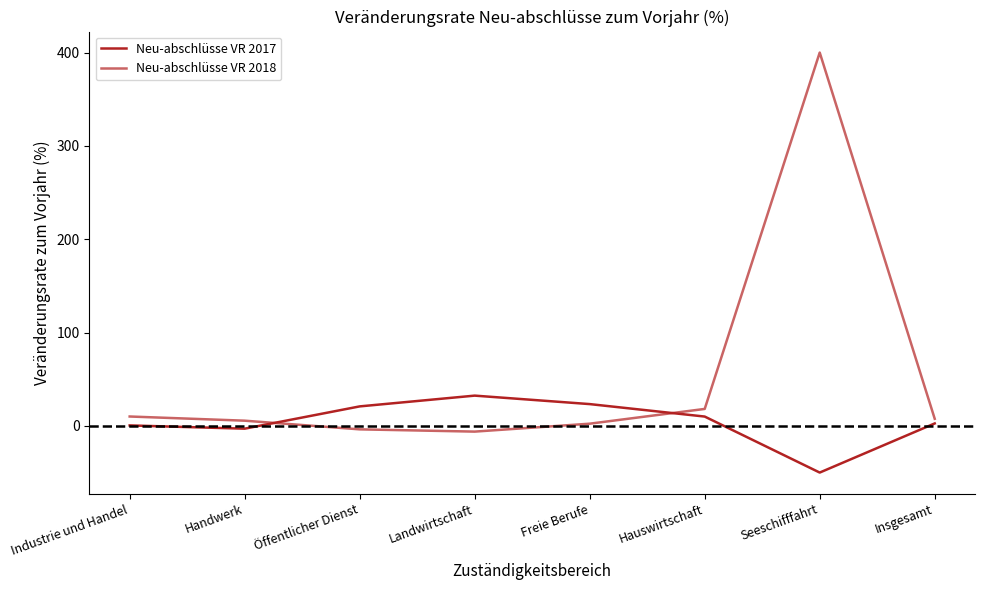

Reading left to right, transcribe all the data shown in this chart.

Neu-abschlüsse VR 2017: 0.5	-3.0	20.9	32.4	23.4	10.0	-50.0	2.6
Neu-abschlüsse VR 2018: 10.1	5.6	-3.7	-6.1	2.4	18.2	400.0	7.6